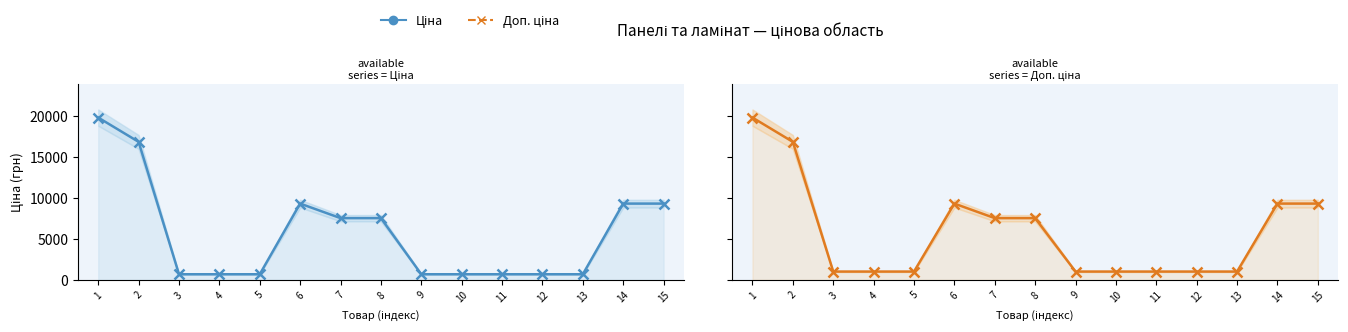

What is the value of the Ціна point at the 15th from the left?

9321.4